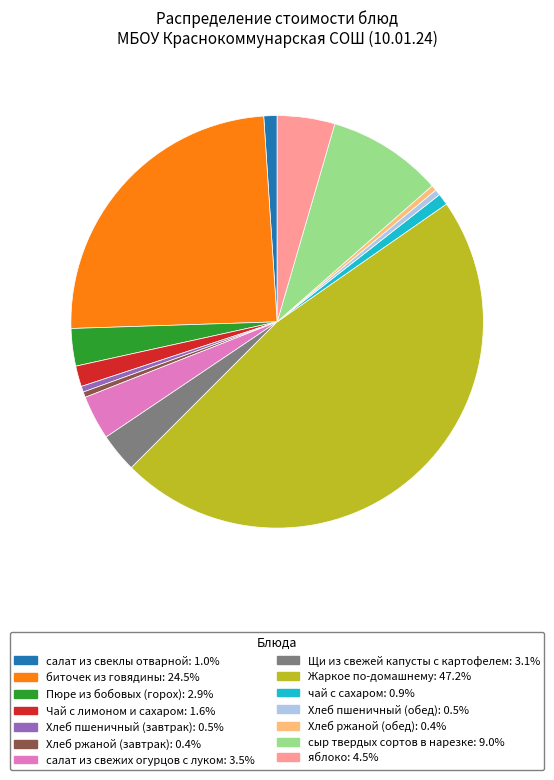

Which has a higher value, чай с сахаром or Жаркое по-домашнему?

Жаркое по-домашнему